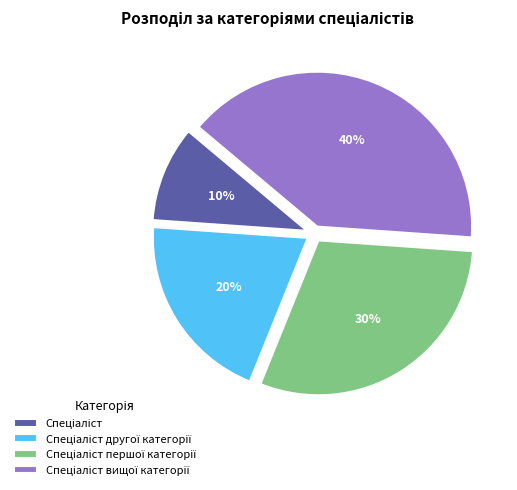

To the nearest percent, what is the difference between the largest and smallest slice percentages?

30%